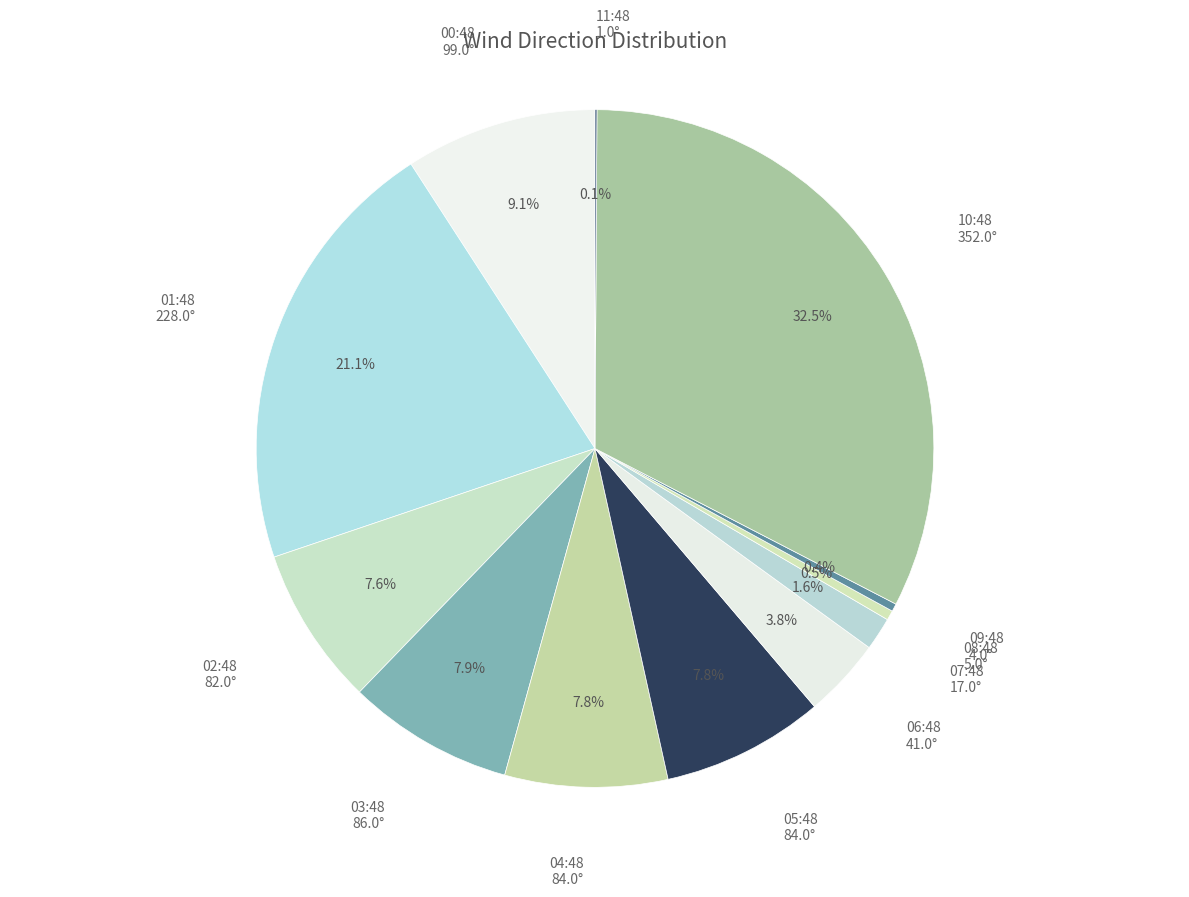

To the nearest percent, what is the average slice percentage?

8%